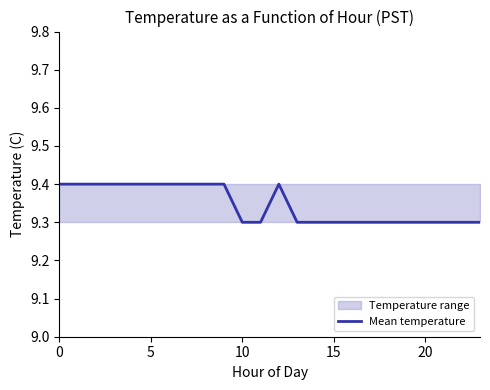

True or false: there are more than 1 points higher than both neighbors.

False